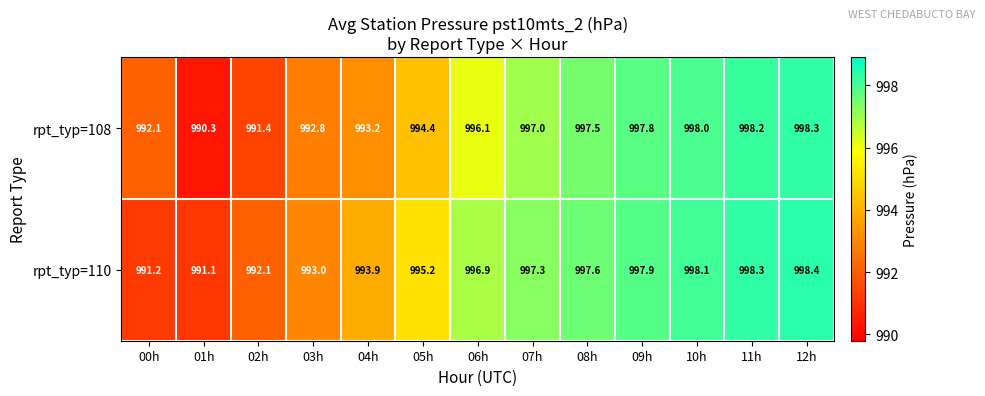

Reading left to right, extract all data points from this chart.

rpt_typ=108: 992.1	990.3	991.4	992.8	993.2	994.4	996.1	997.0	997.5	997.8	998.0	998.2	998.3
rpt_typ=110: 991.2	991.1	992.1	993.0	993.9	995.2	996.9	997.3	997.6	997.9	998.1	998.3	998.4